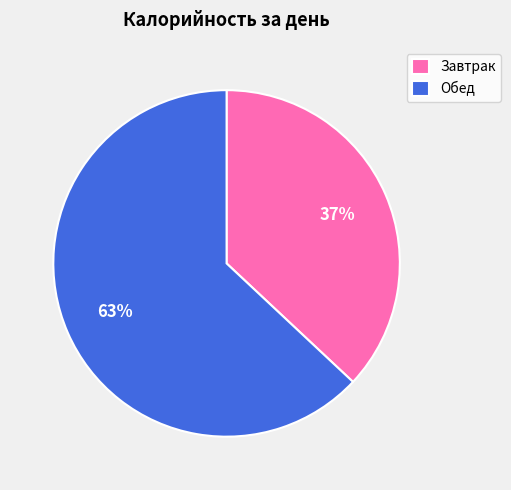

What is the smallest slice in the pie chart?

Завтрак